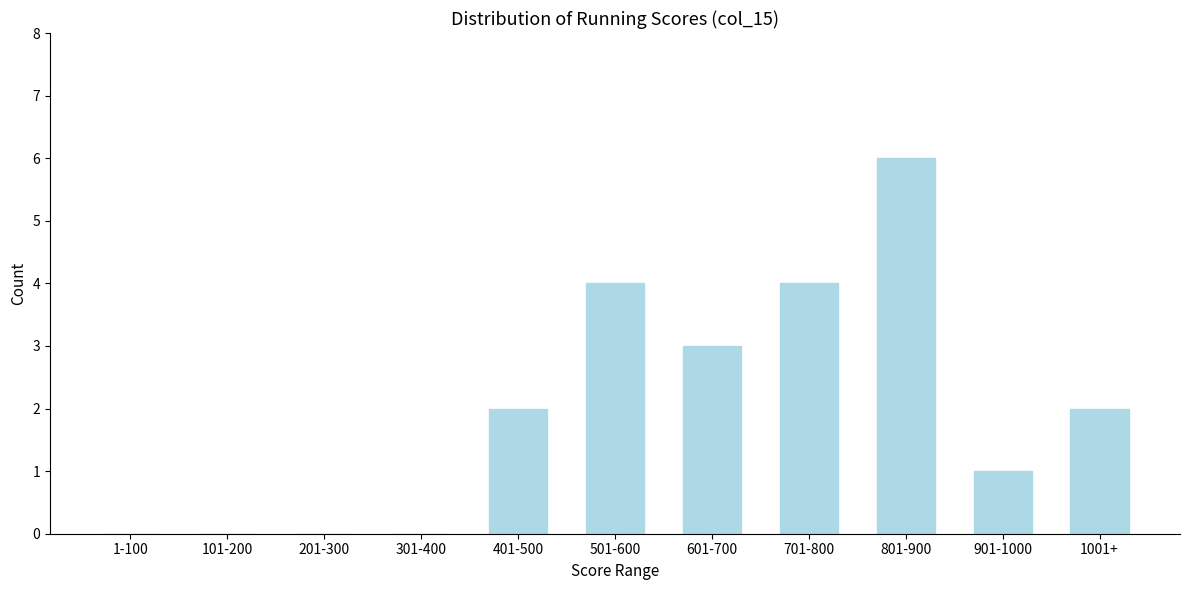

Reading left to right, list all the values displayed in this chart.

1-100=0	101-200=0	201-300=0	301-400=0	401-500=2	501-600=4	601-700=3	701-800=4	801-900=6	901-1000=1	1001+=2